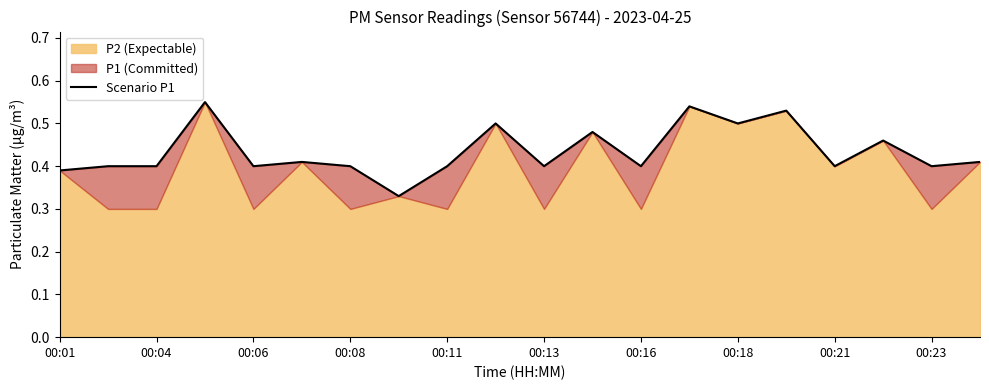

The Scenario P1 series shows 0.5 at 00:18. True or false?

True